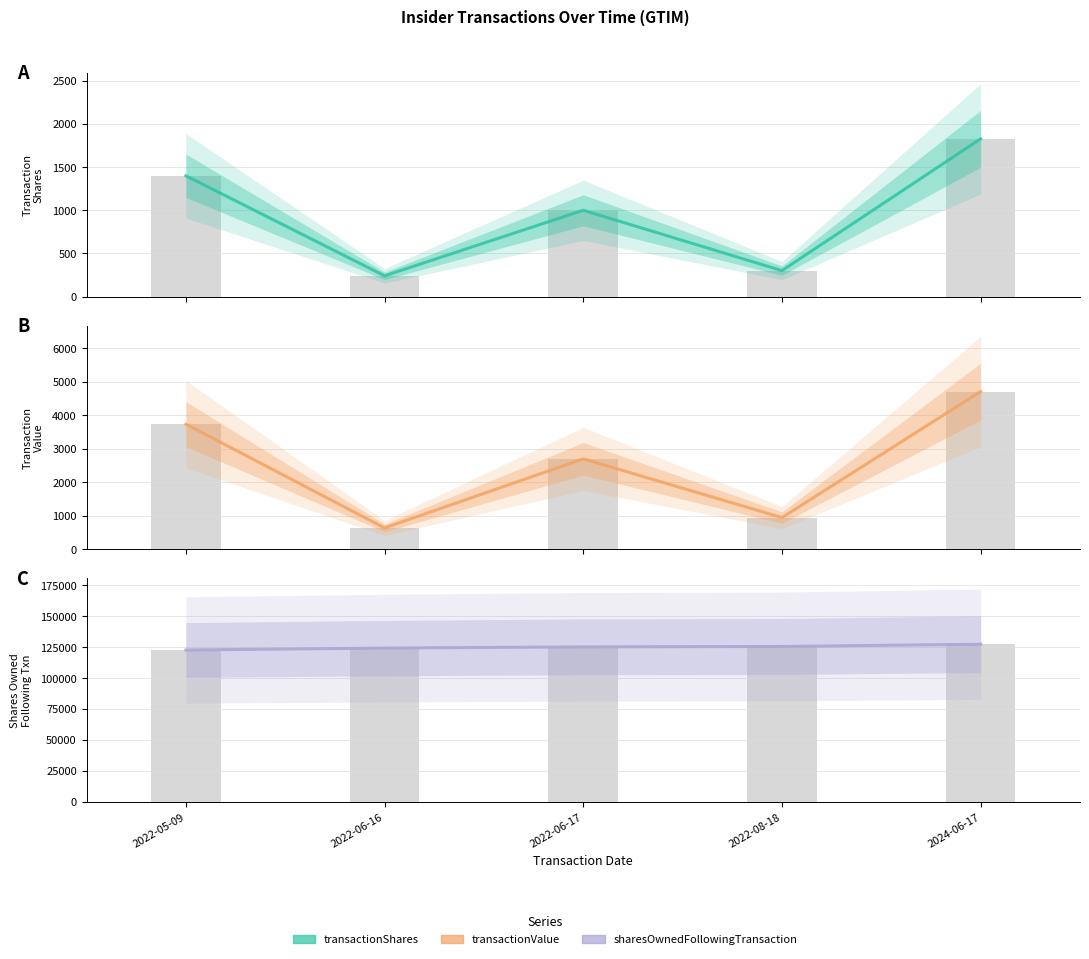

What is the label of the 1st bar from the right?

2024-06-17